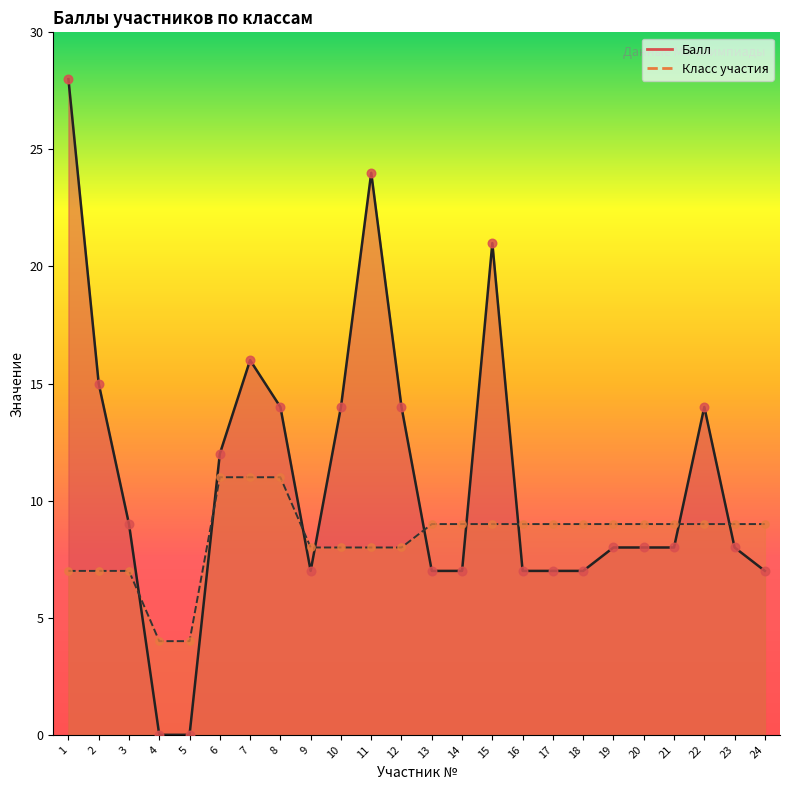

Which series reaches the maximum Y coordinate?

Балл